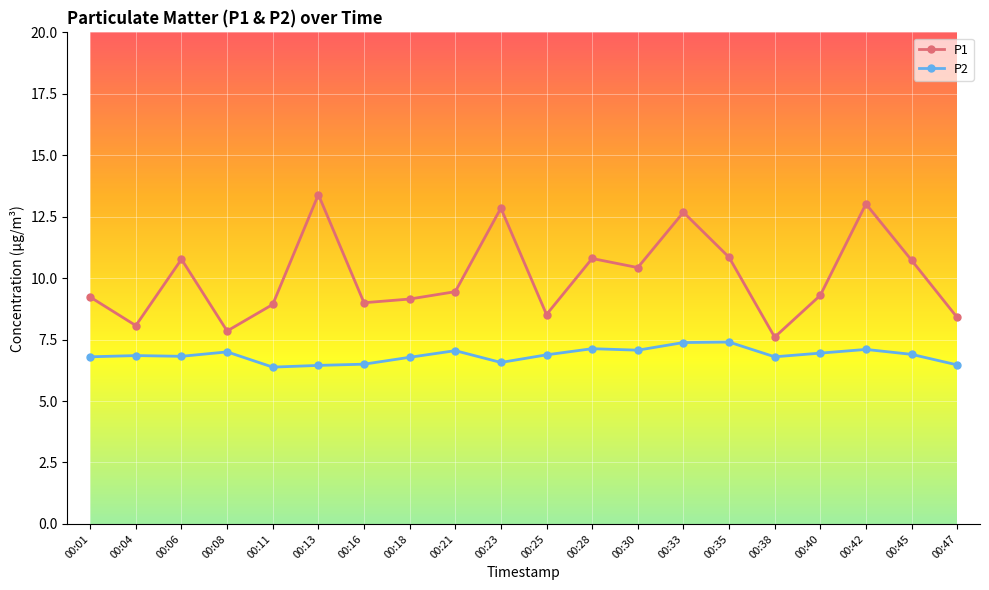

Is the value of P2 at 00:04 greater than the value of P1 at 00:04?

No